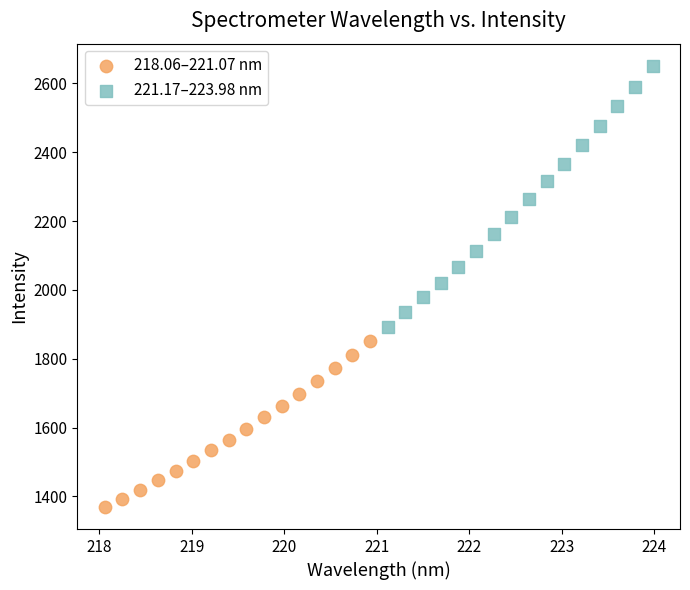

Which series contains the lowest Y value?

218.06–221.07 nm